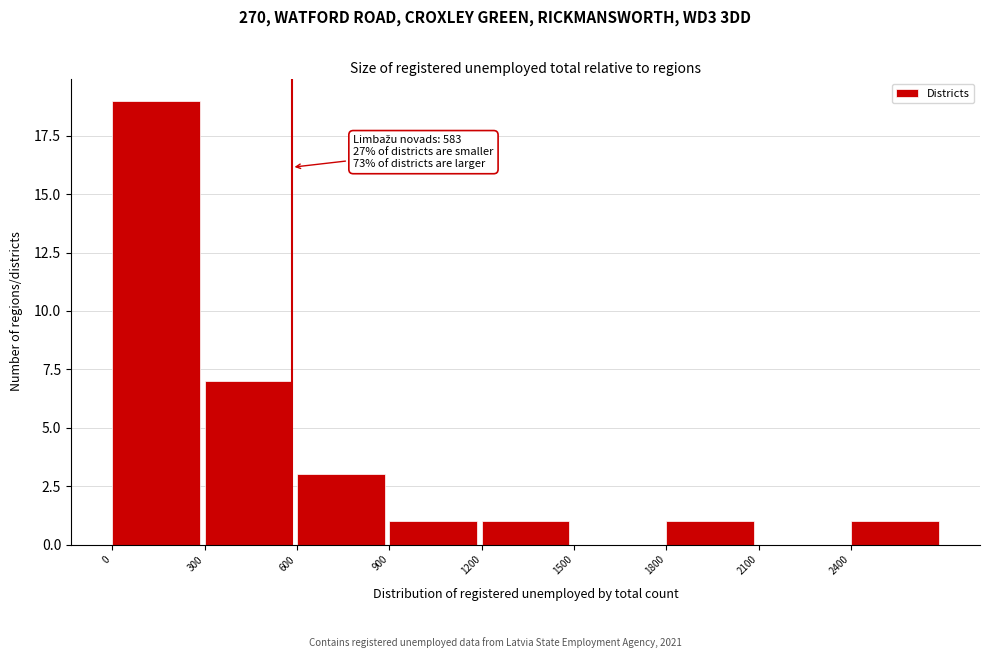

Which range on the x-axis has the tallest bar?

0 to 300